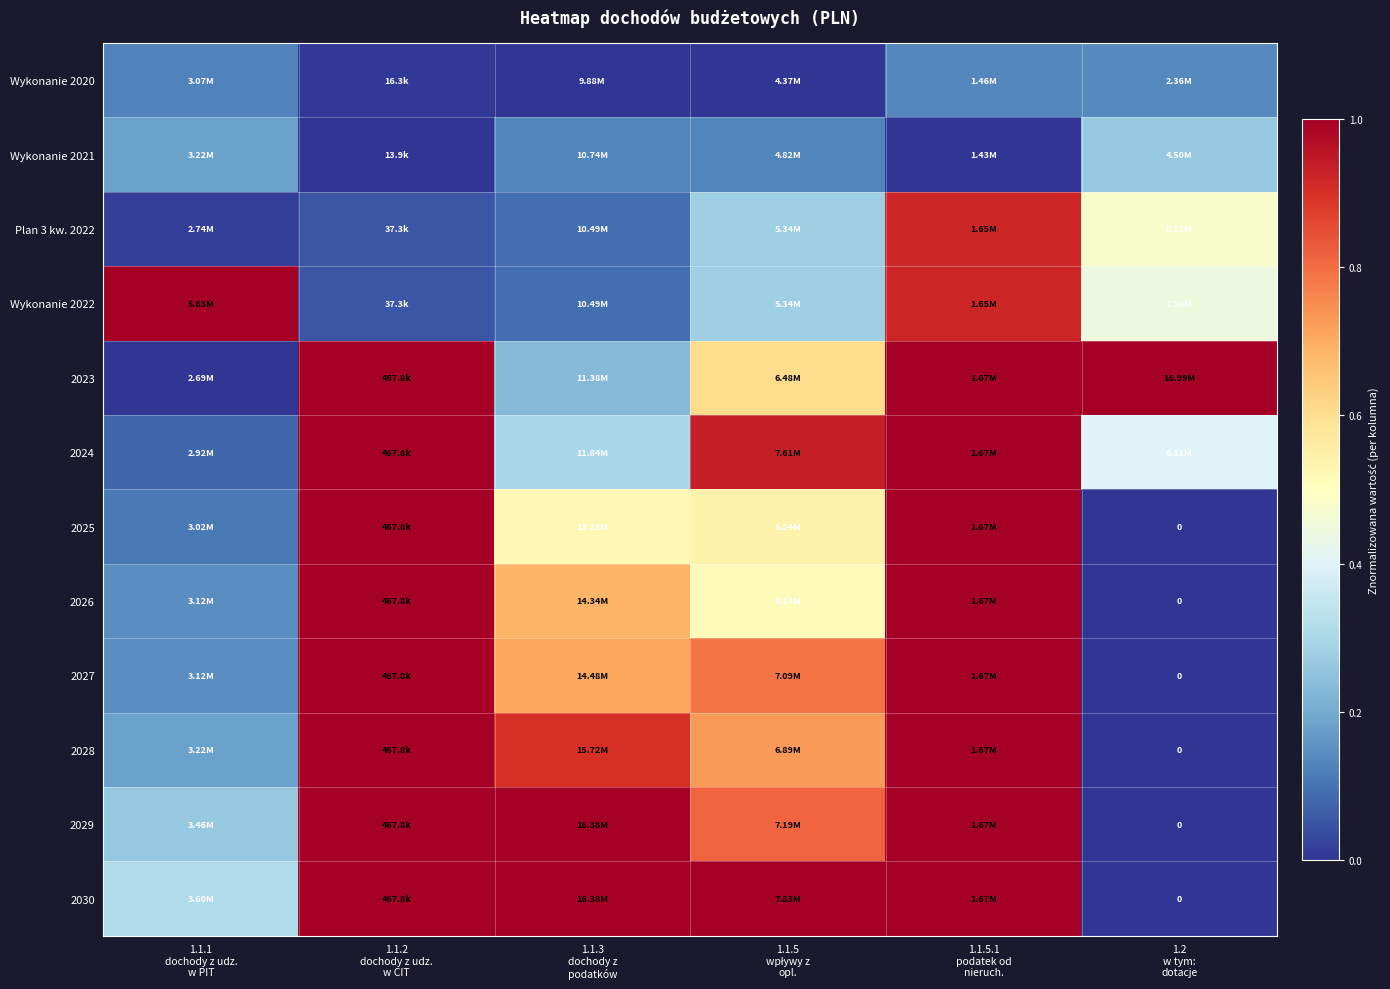

The value of 2027 at 1.1.5.1 podatek od nieruch. is 0.5. True or false?

False